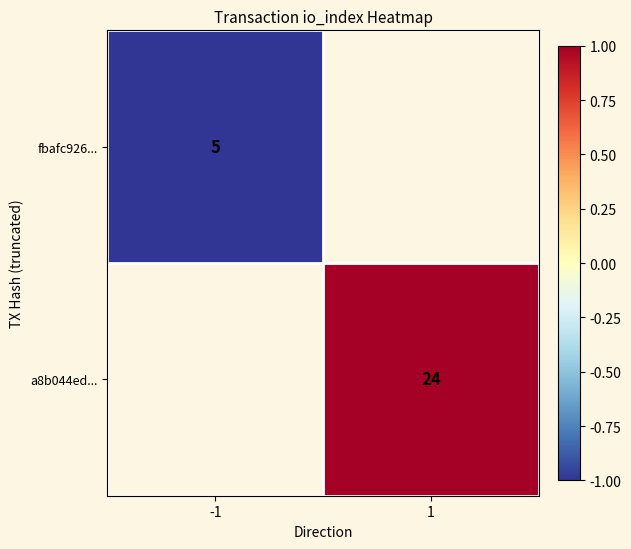

The value of fbafc926... at -1 is 5. True or false?

True